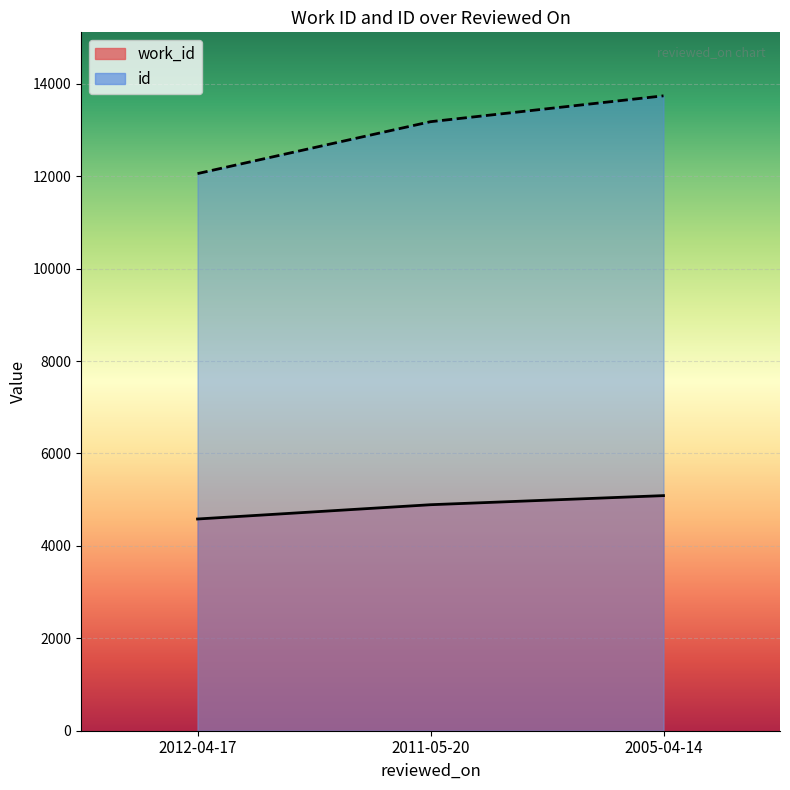

At 2012-04-17, list the series in order from largest to smallest.

id, work_id